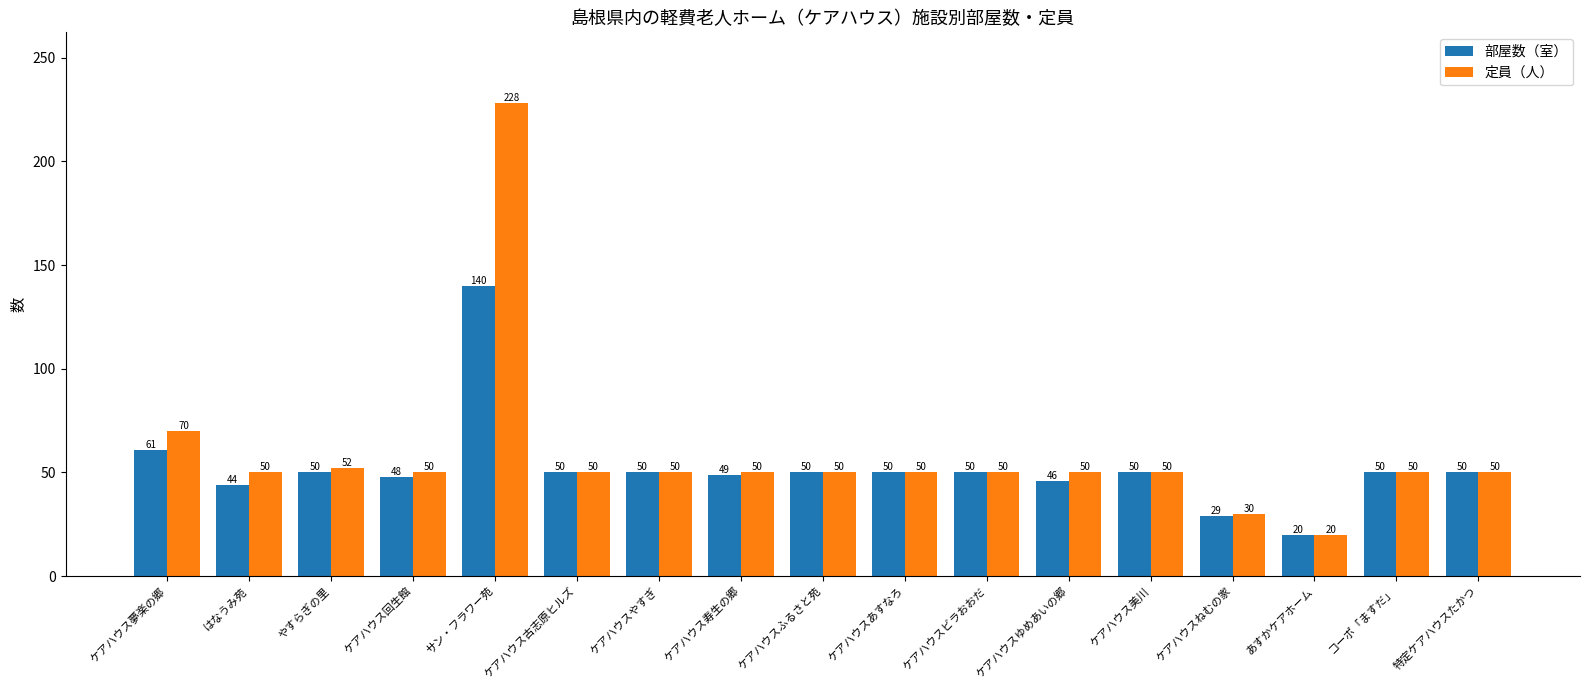

Reading left to right, list all the values displayed in this chart.

部屋数（室）: 61	44	50	48	140	50	50	49	50	50	50	46	50	29	20	50	50
定員（人）: 70	50	52	50	228	50	50	50	50	50	50	50	50	30	20	50	50